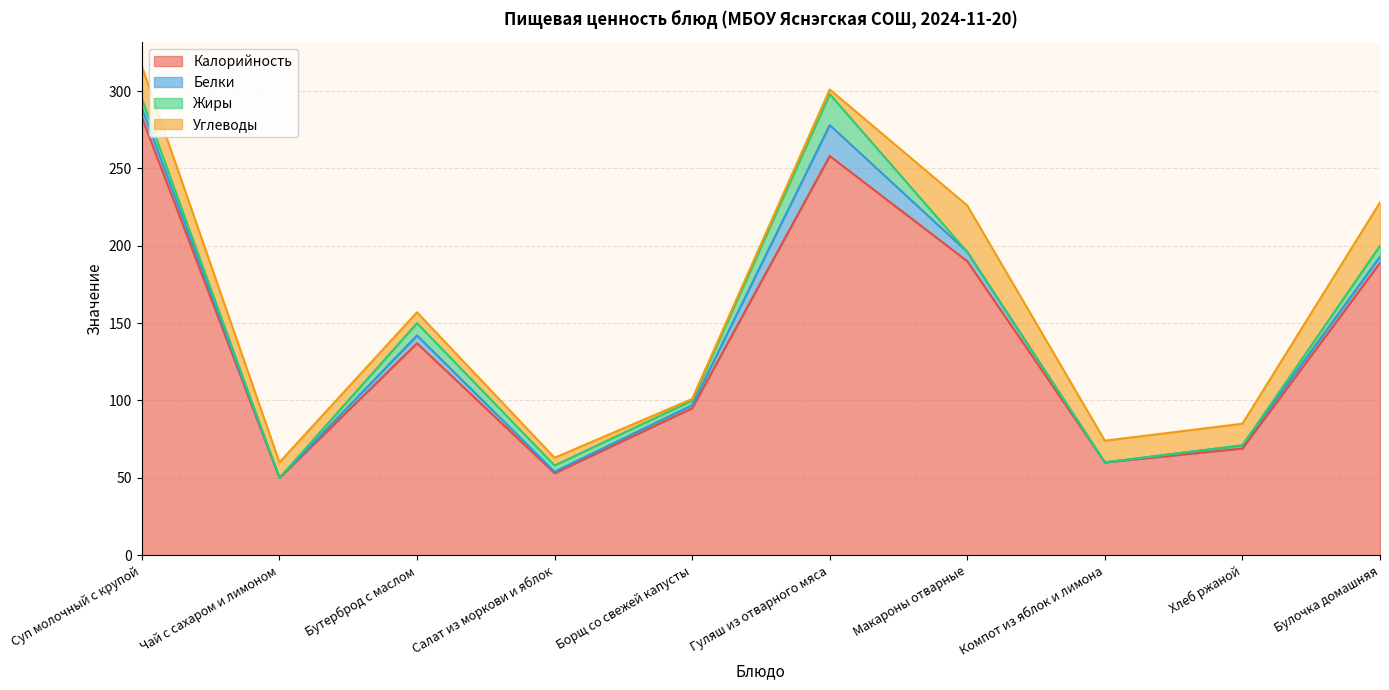

What is the label of the 6th point from the right?

Борщ со свежей капусты